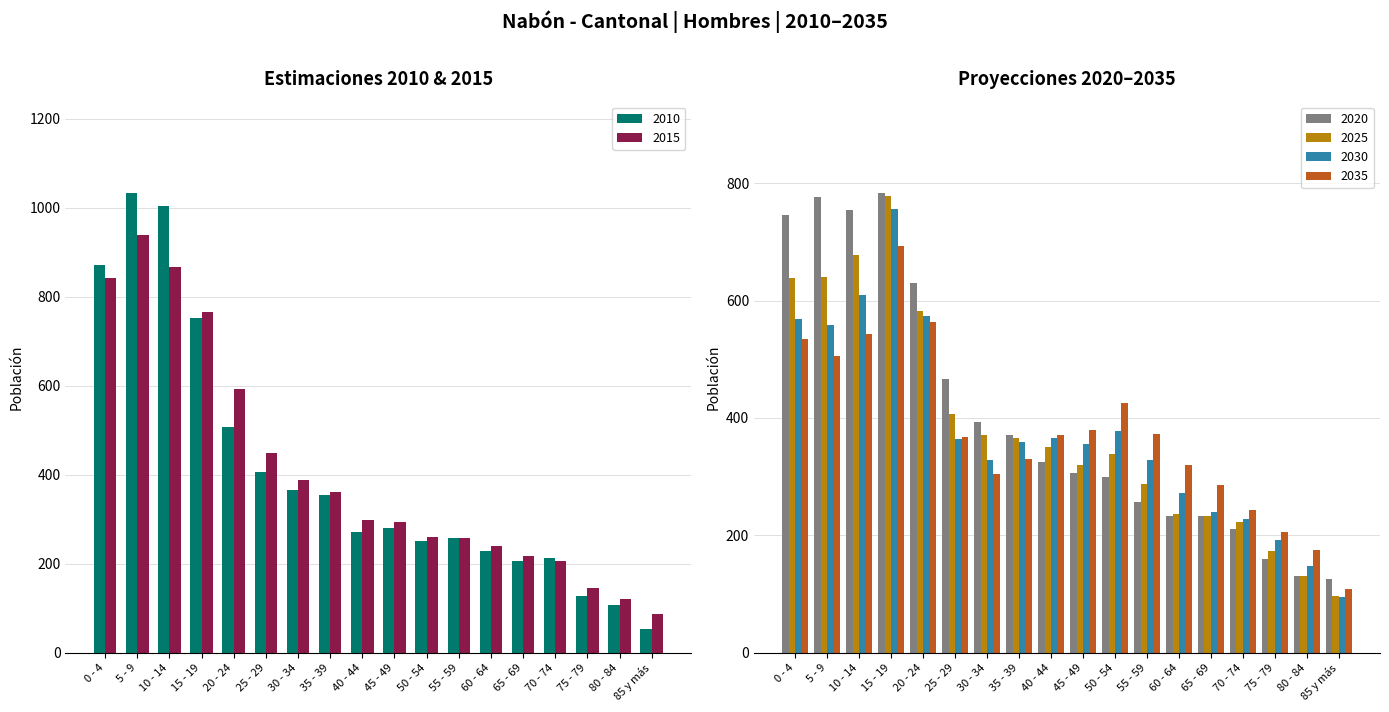

What is the difference between the 2035 values at 10 - 14 and 55 - 59?

171